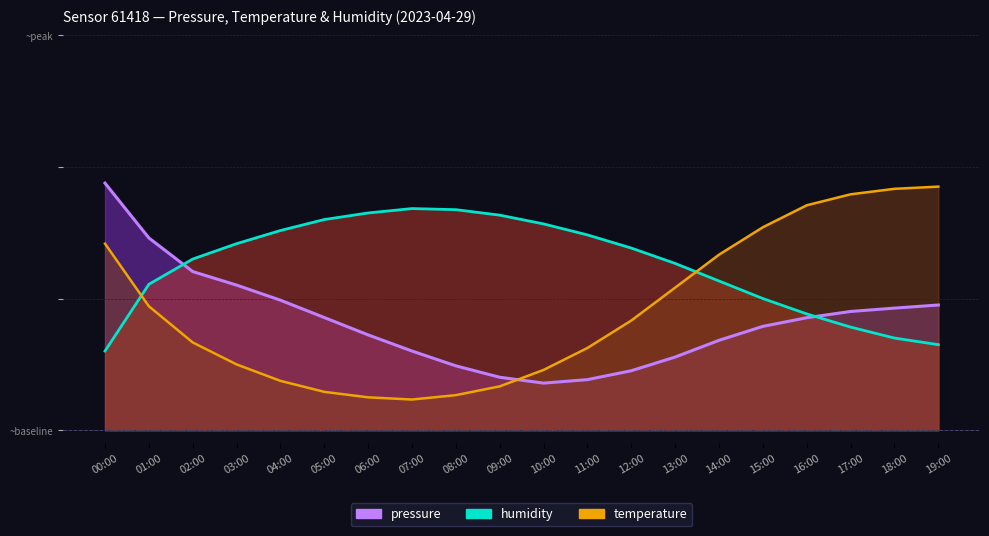

How many categories are shown in the chart?

20